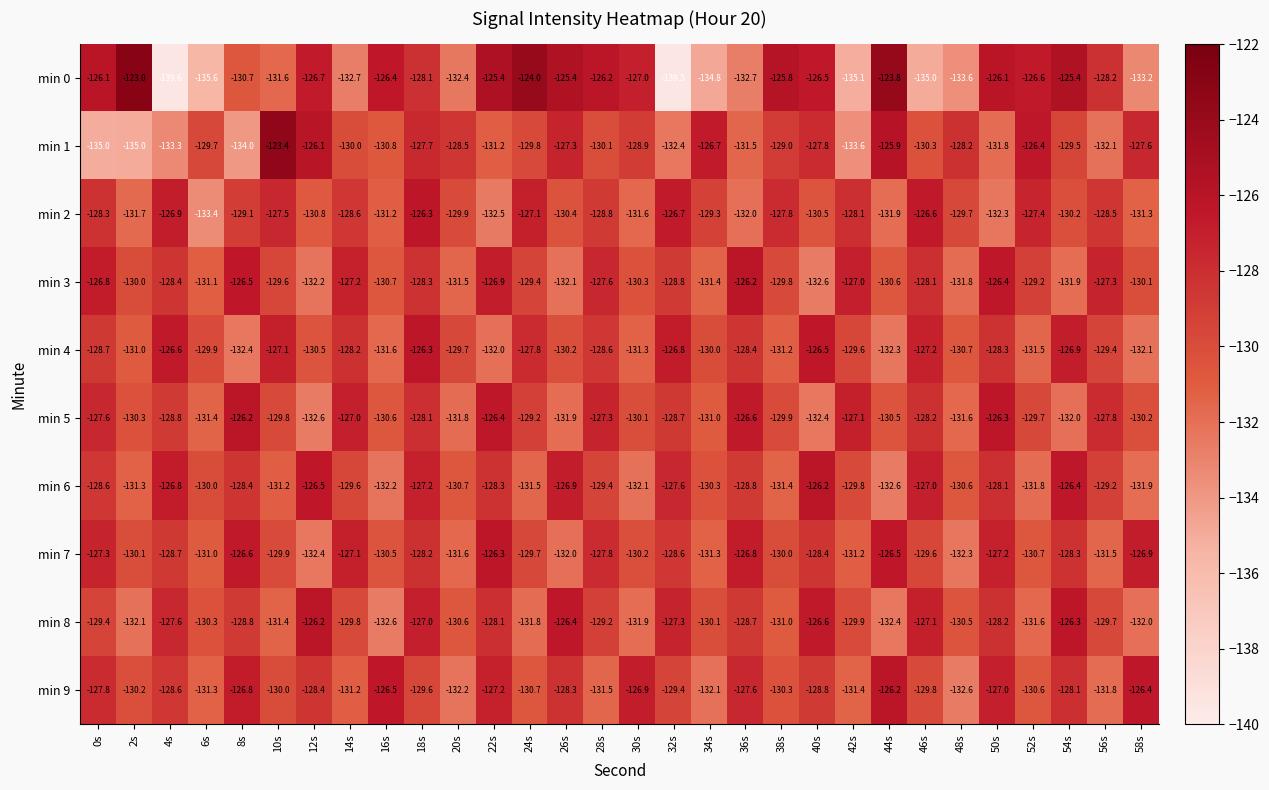

What is the average value of the min 6 series?

-129.4